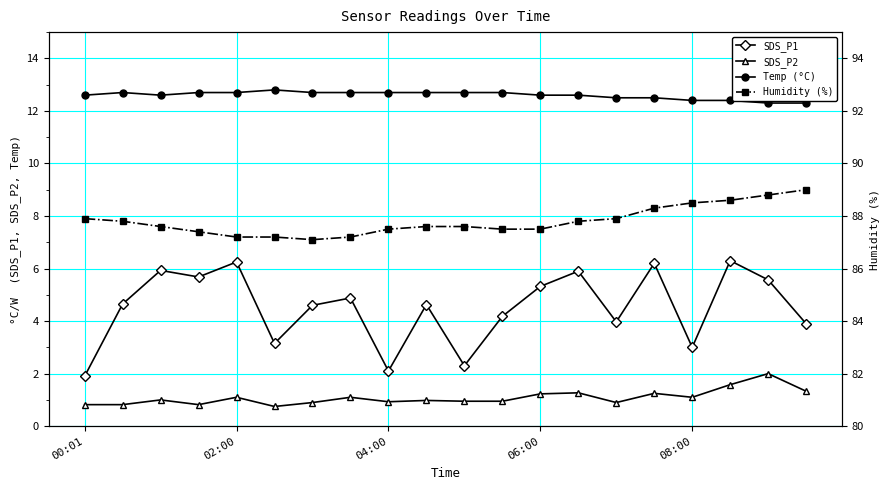

True or false: SDS_P1 has more than 1 points higher than both neighbors.

True